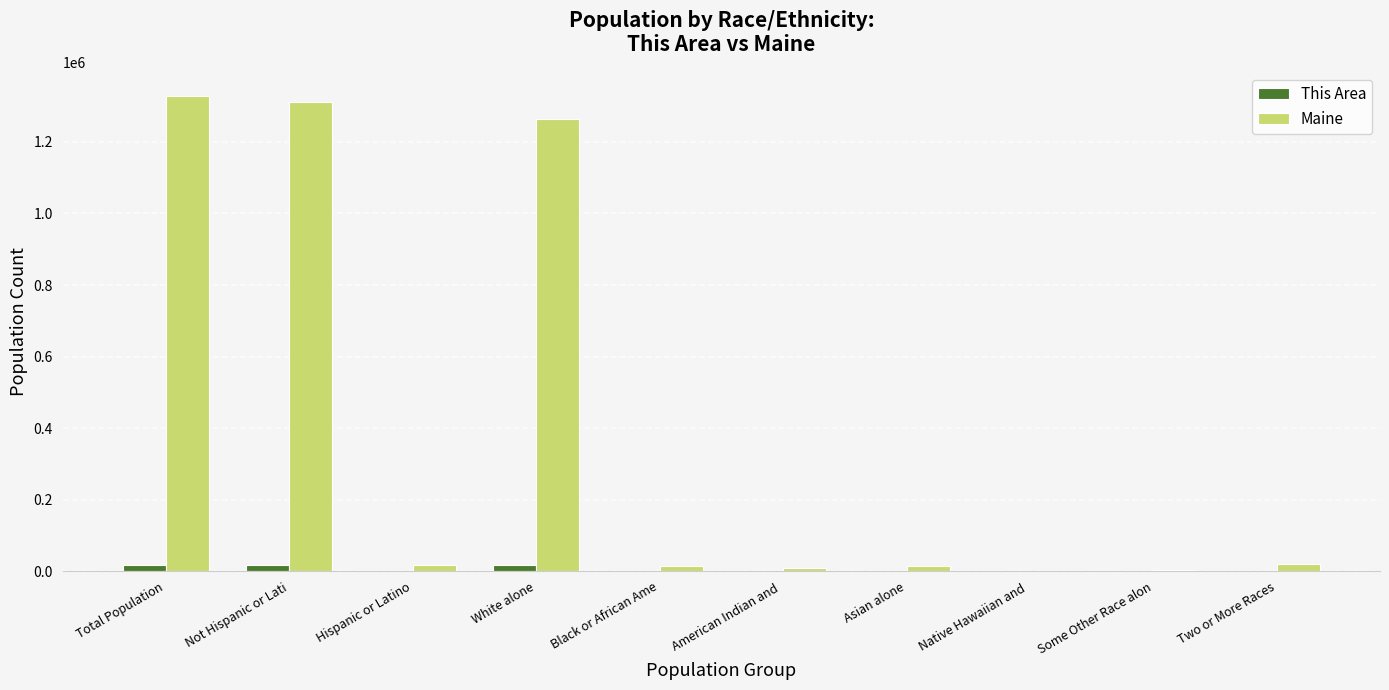

Between Not Hispanic or Lati and Native Hawaiian and , which series saw the biggest shift?

Maine